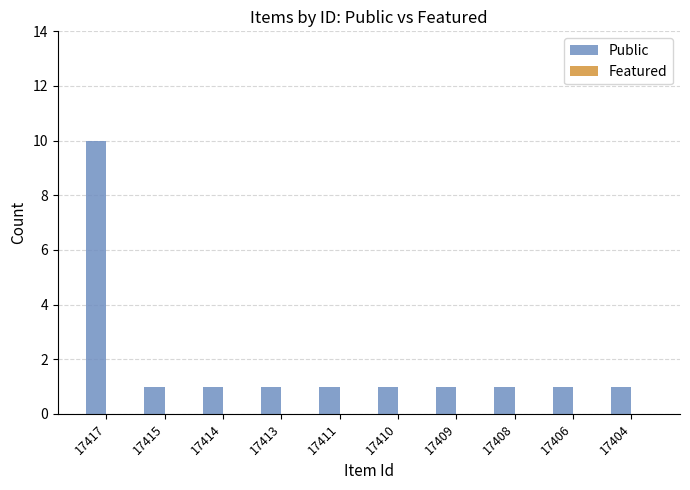

What is the maximum value shown in the chart?

10